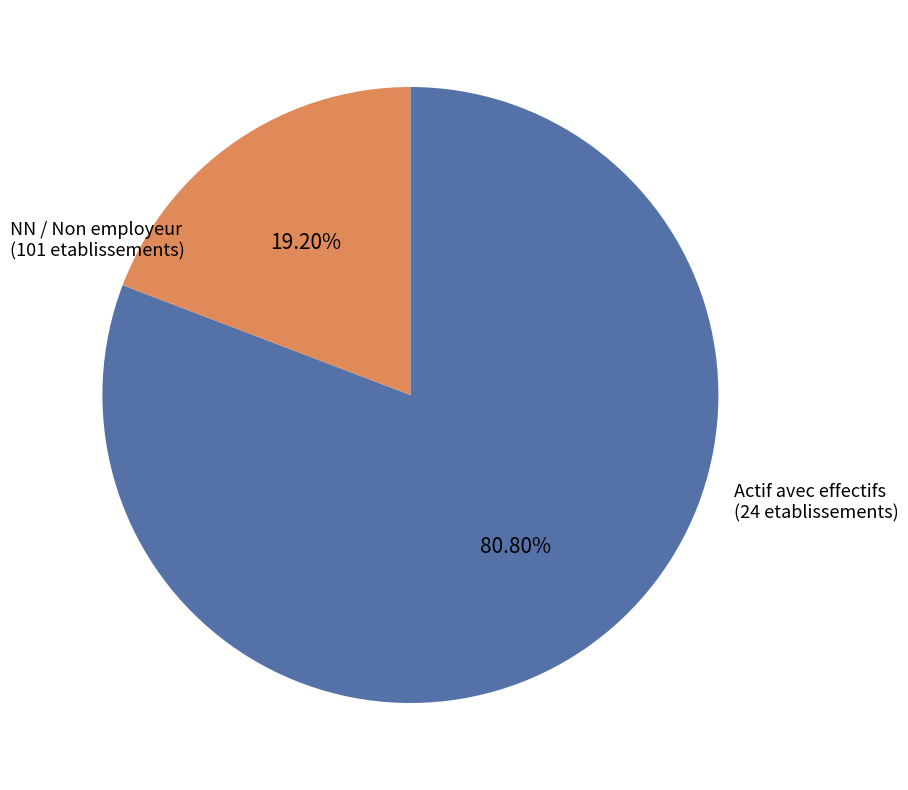

To the nearest percent, what is the average slice percentage?

50%